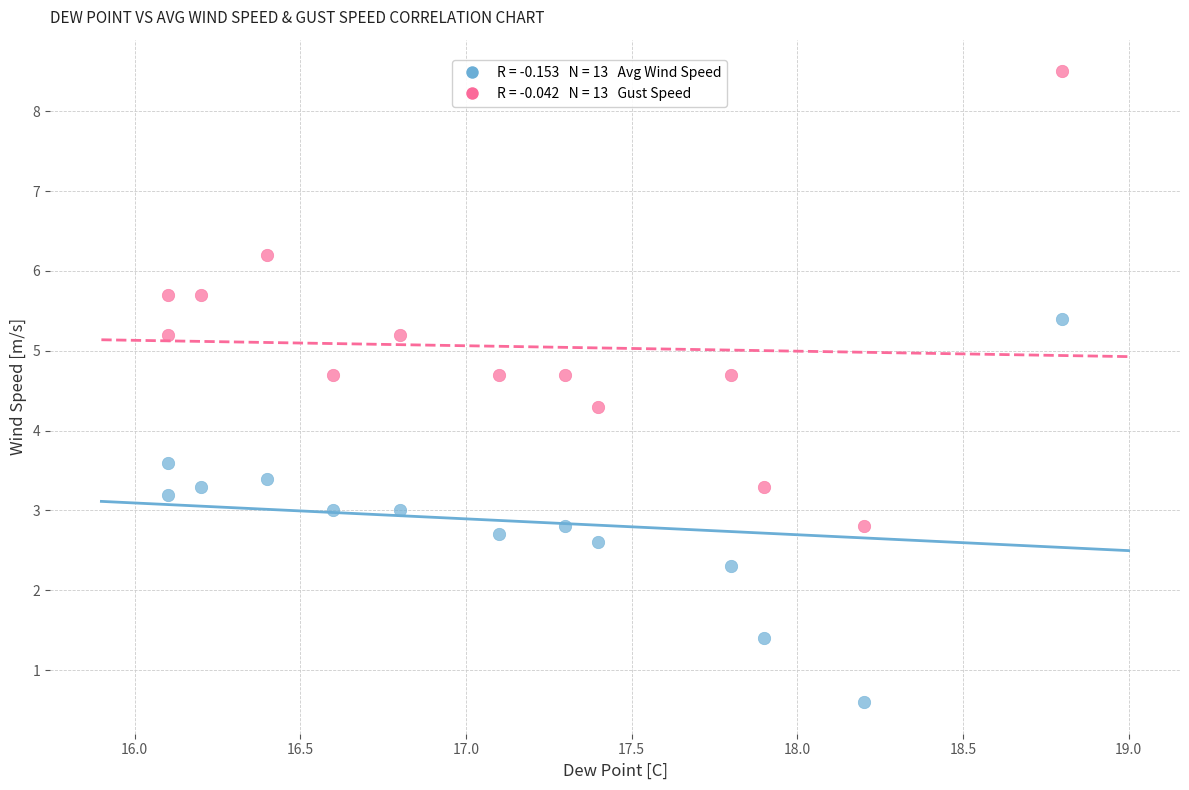

Across all series, what Y value is closest to 4?

4.3